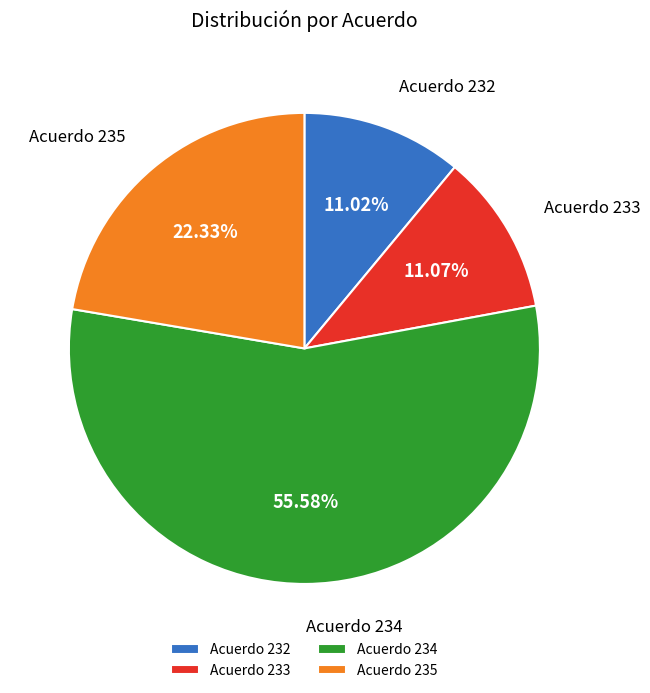

Combined, do Acuerdo 235 and Acuerdo 233 account for over 50%?

No